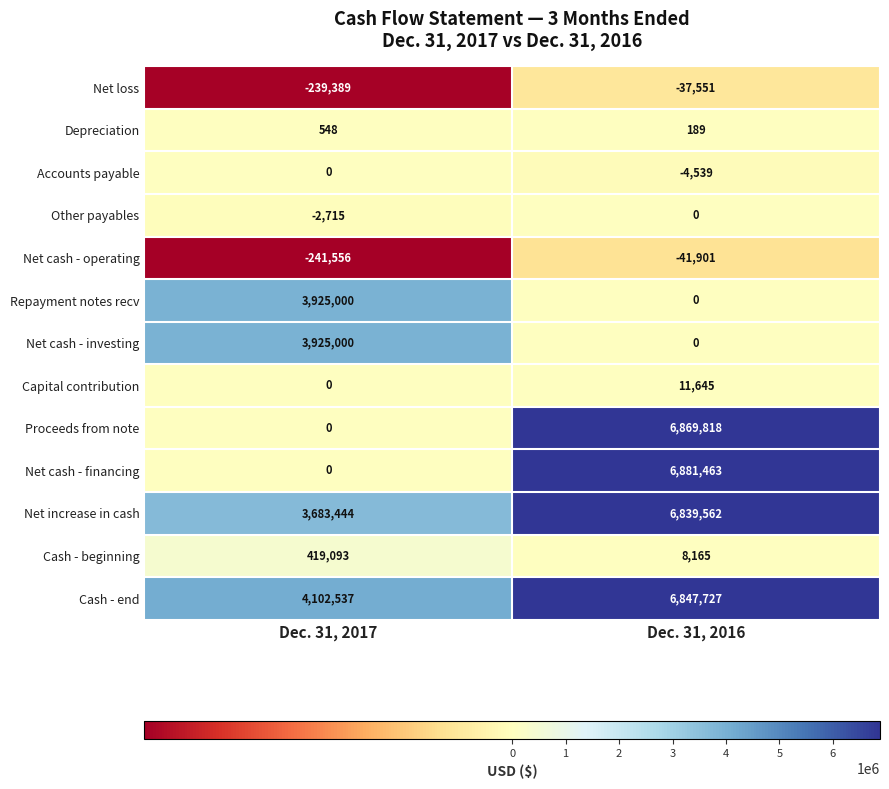

Between Dec. 31, 2017 and Dec. 31, 2016, which series saw the biggest shift?

Net cash - financing